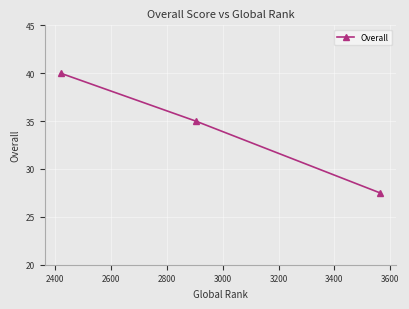

What is the difference between the second highest and minimum values?

7.5